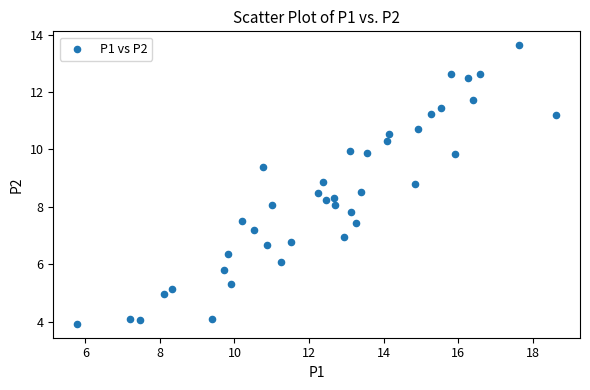

What is the range of Y values (max minus min)?

9.7